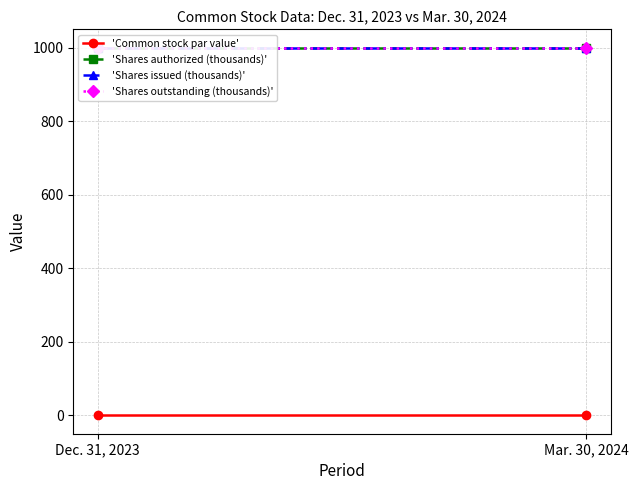

Reading left to right, what are all the values shown in this chart?

'Common stock par value': 0.0	0.0
'Shares authorized (thousands)': 1000.0	1000.0
'Shares issued (thousands)': 1000.0	1000.0
'Shares outstanding (thousands)': 1000.0	1000.0